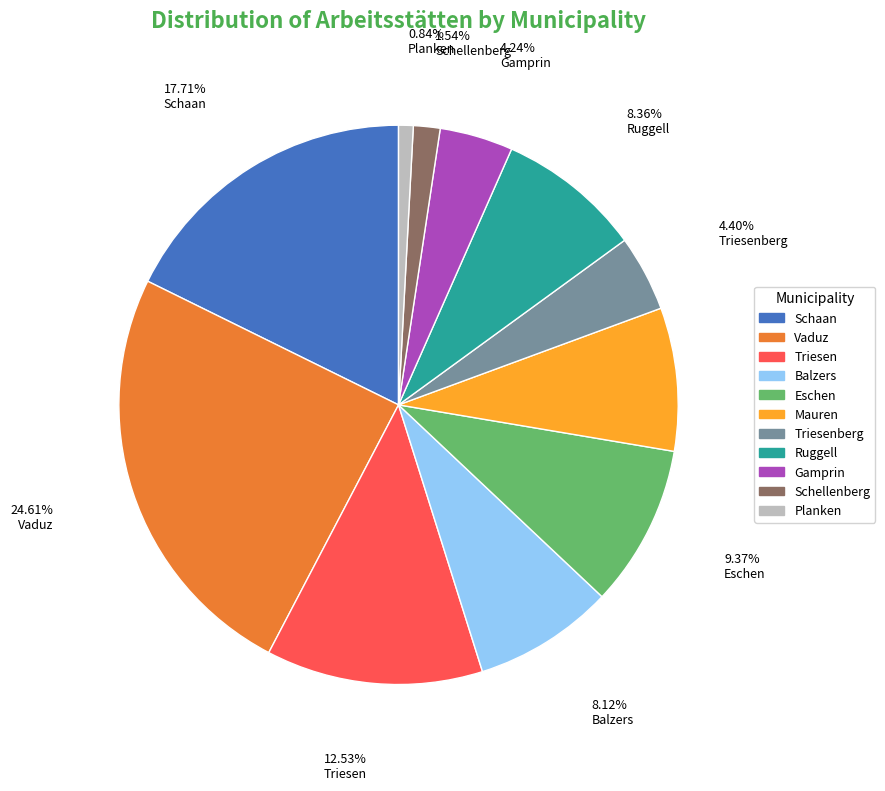

Does any single category account for the majority?

No